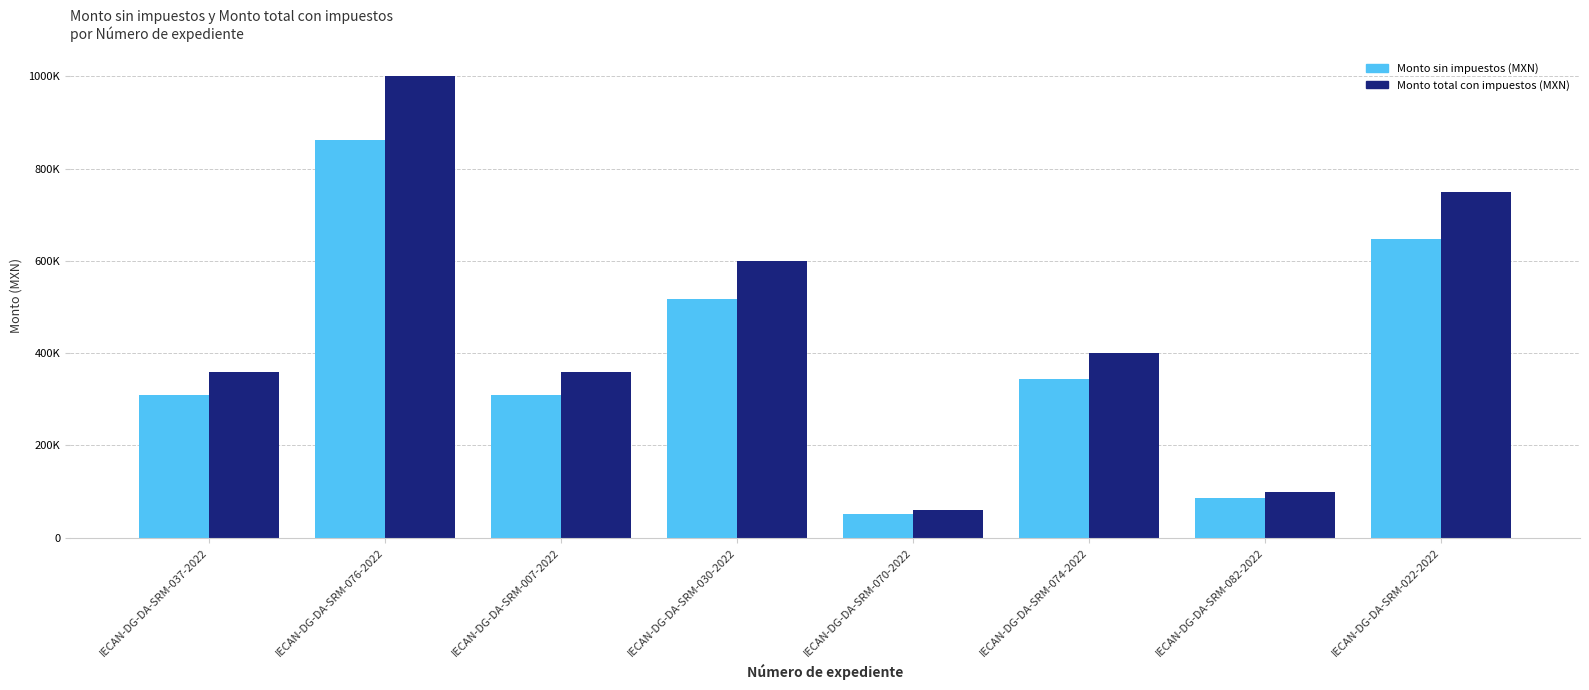

Which category has the lowest value in the Monto total con impuestos (MXN) series?

IECAN-DG-DA-SRM-070-2022